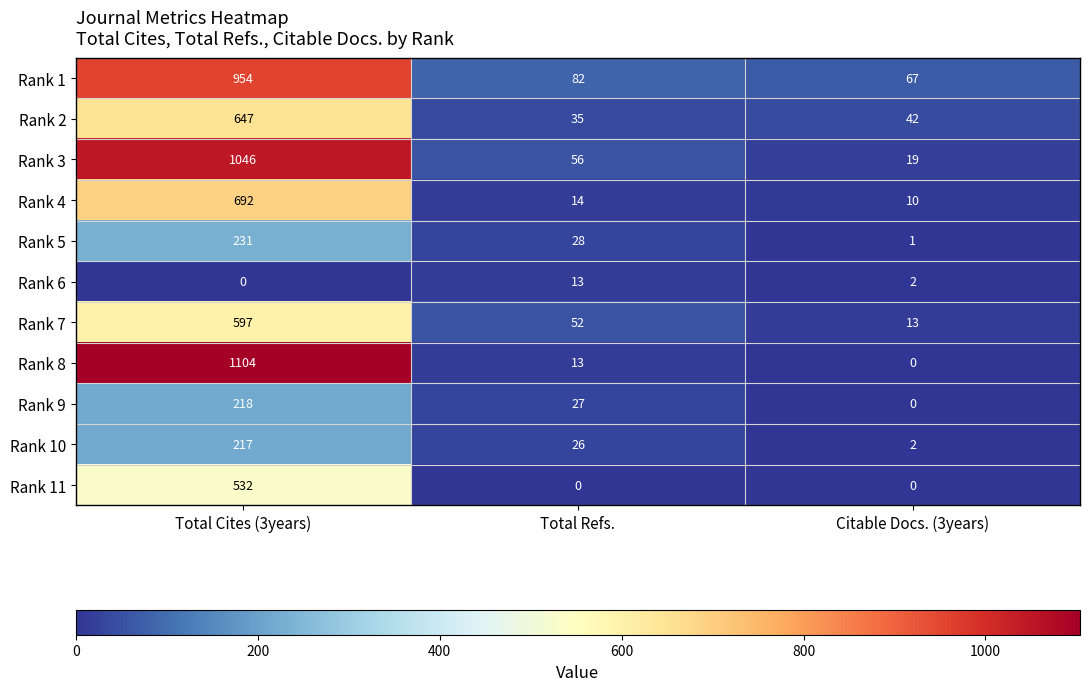

True or false: Rank 1 has a value of 113 at Total Refs..

False